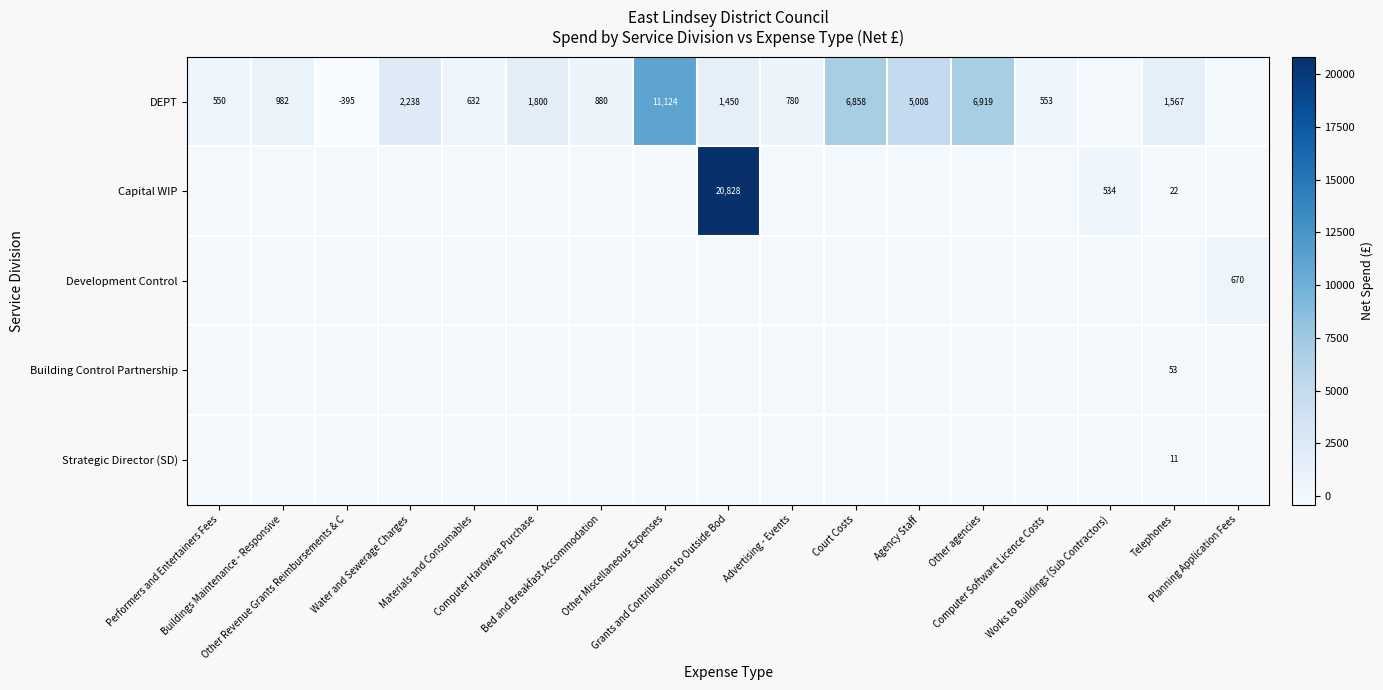

True or false: Capital WIP has a value of 13314.8 at Performers and Entertainers Fees.

False